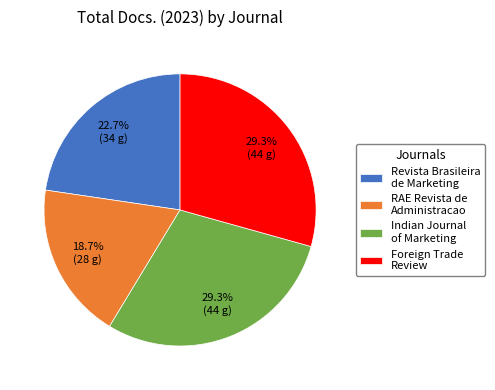

Combined, do Foreign Trade Review and Indian Journal of Marketing account for over 50%?

Yes